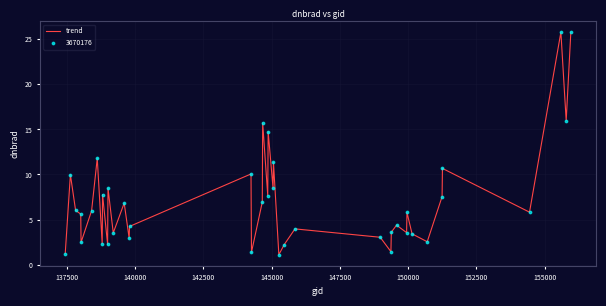

What is the minimum value shown in the chart?

1.1